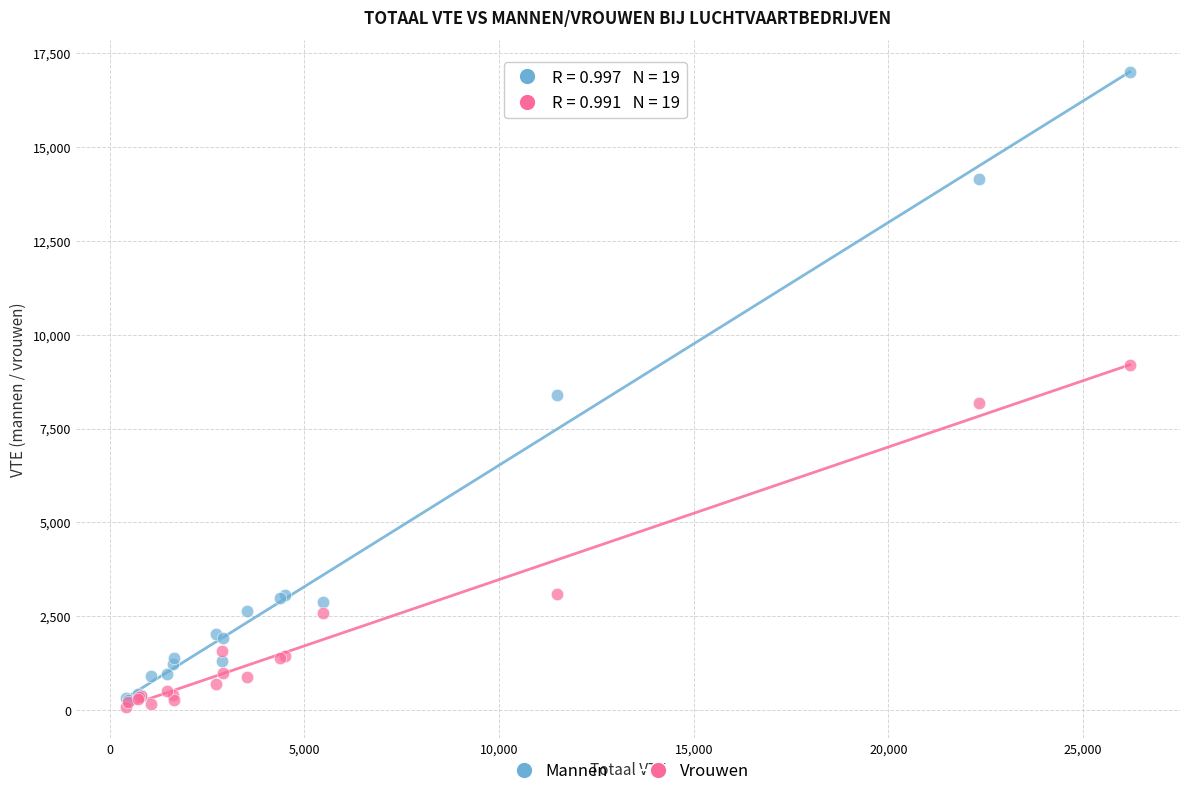

Which series contains the lowest Y value?

Vrouwen